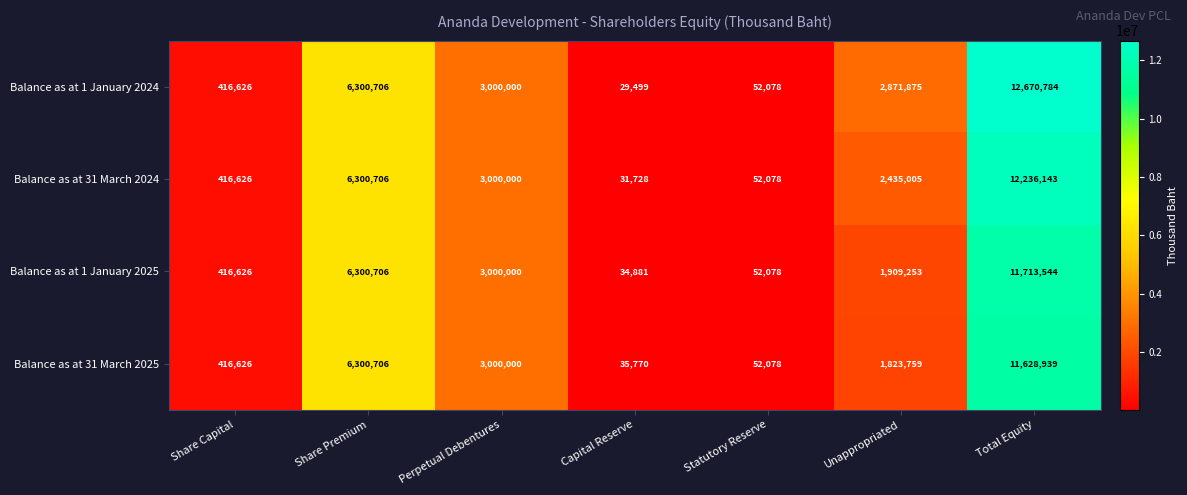

At how many categories does at least one series exceed 8494566?

1